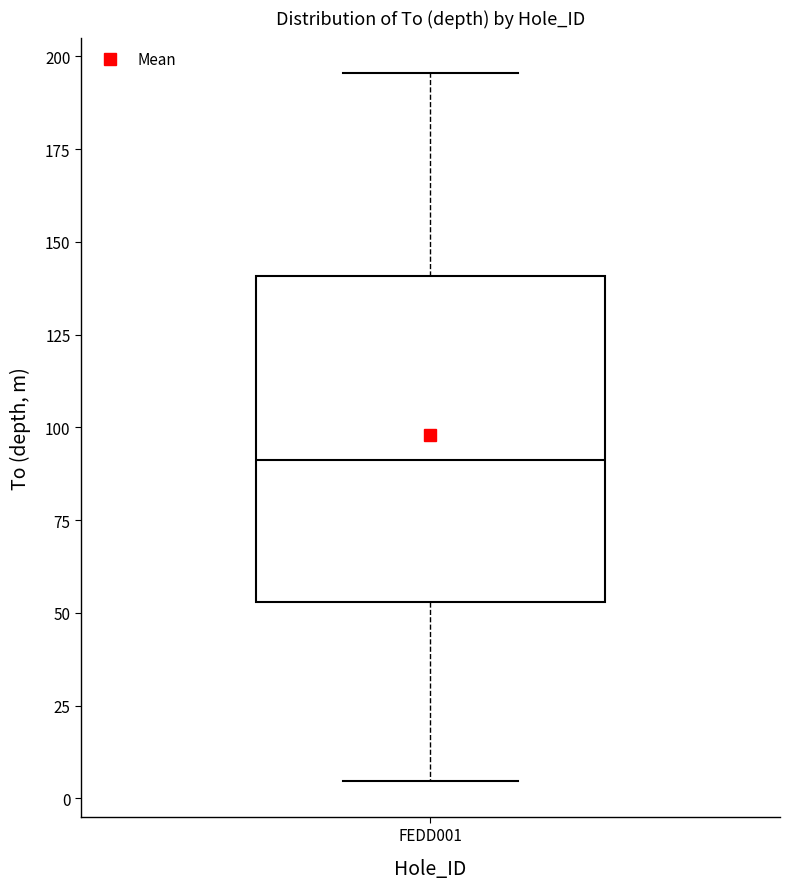

Read this box plot against the y-axis: the position of the median line, the range covered by the box, and the ends of both whiskers. The values are not printed on the chart, so give them approximately, as read against the axis.

median 90, box 55 to 140, whiskers 5 to 195